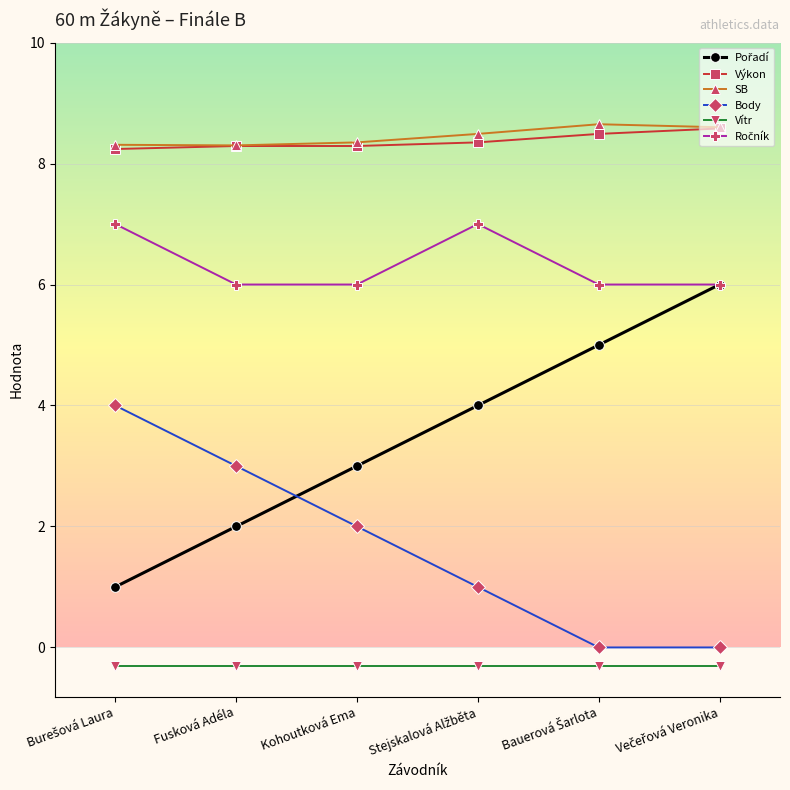

True or false: Vítr and Body cross at least once.

False